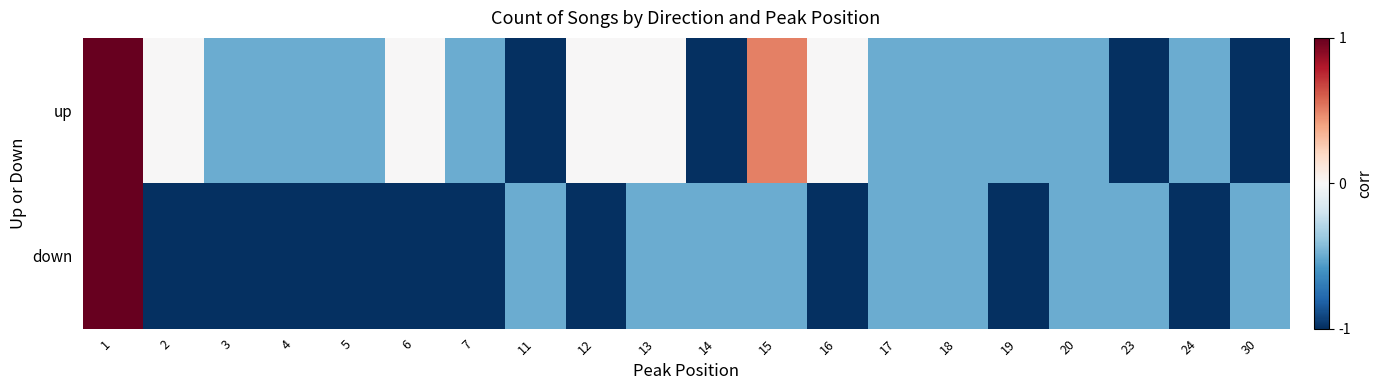

Rank the series at 6 from lowest to highest value.

down, up